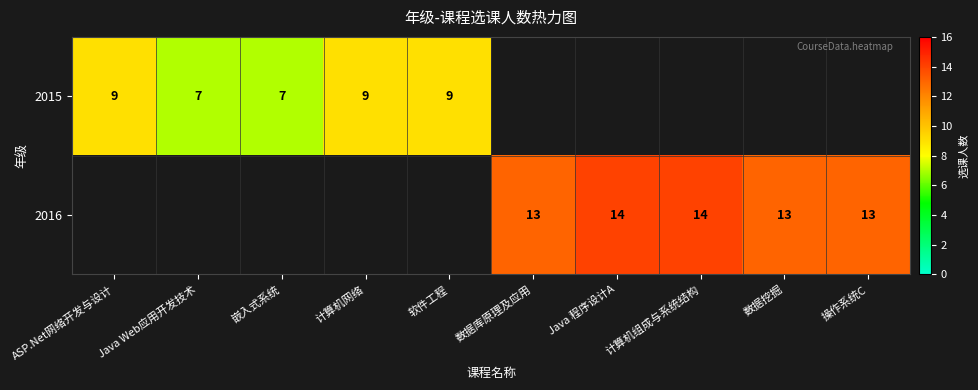

What is the sum of the 2015 values at Java Web应用开发技术 and 嵌入式系统?

14